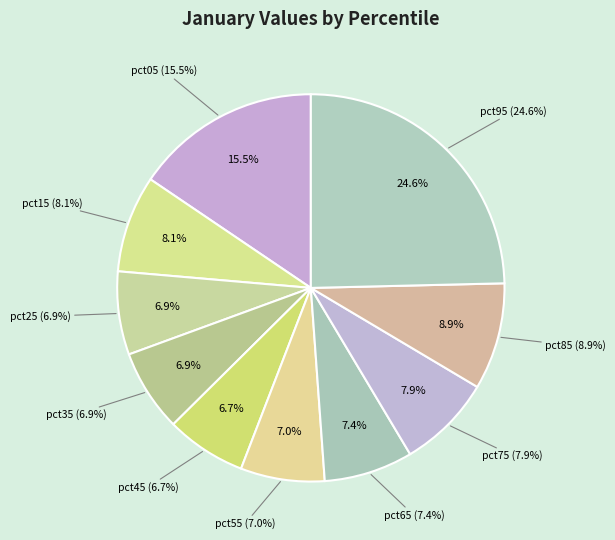

Is there a majority slice in this chart?

No